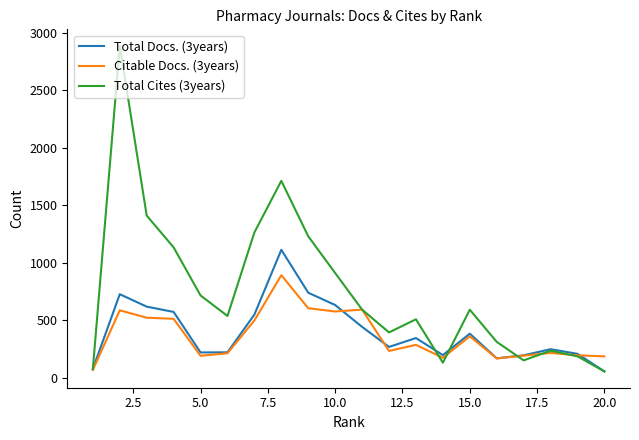

Rank the series by their maximum value, from lowest to highest.

Citable Docs. (3years), Total Docs. (3years), Total Cites (3years)